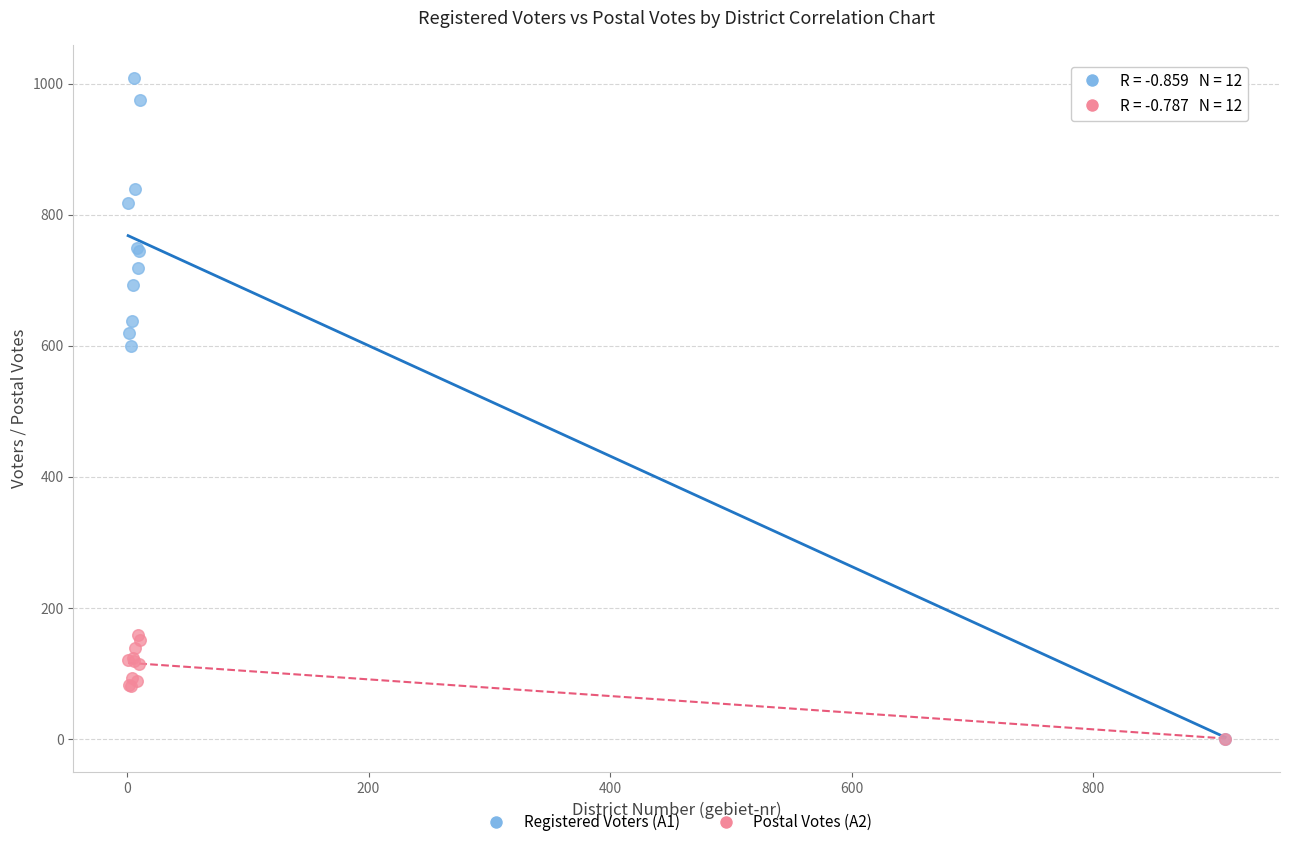

Across all series, what Y value is closest to 504?

599